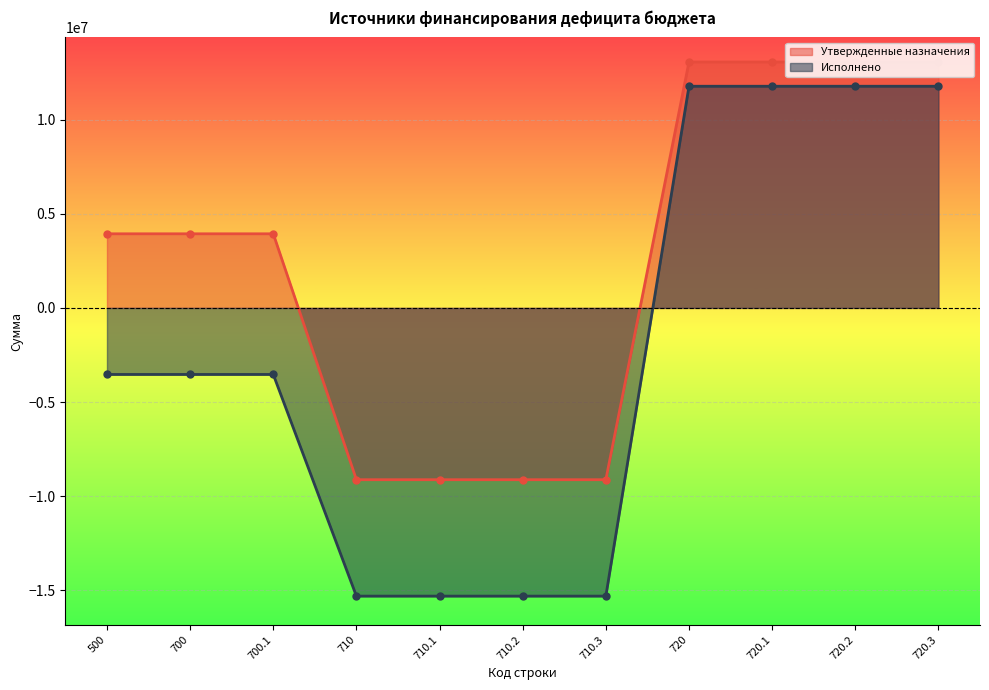

True or false: Утвержденные назначения has a value of 19701492.0 at 720.

False